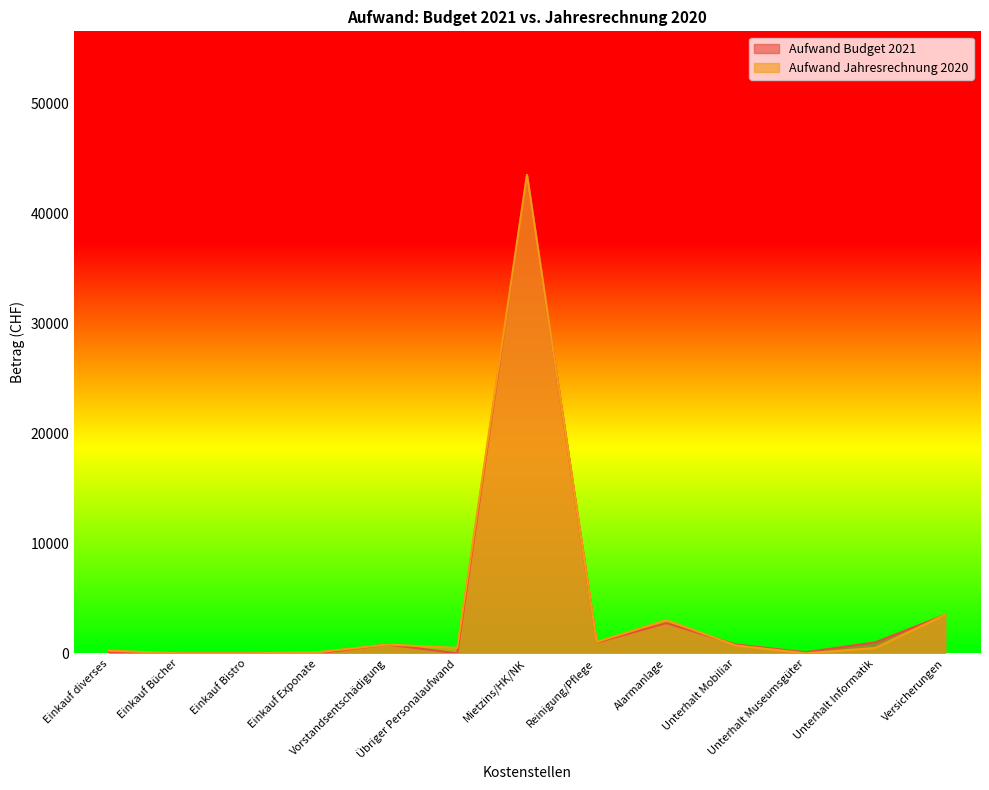

Is the value of Aufwand Budget 2021 at Alarmanlage greater than the value of Aufwand Jahresrechnung 2020 at Alarmanlage?

No